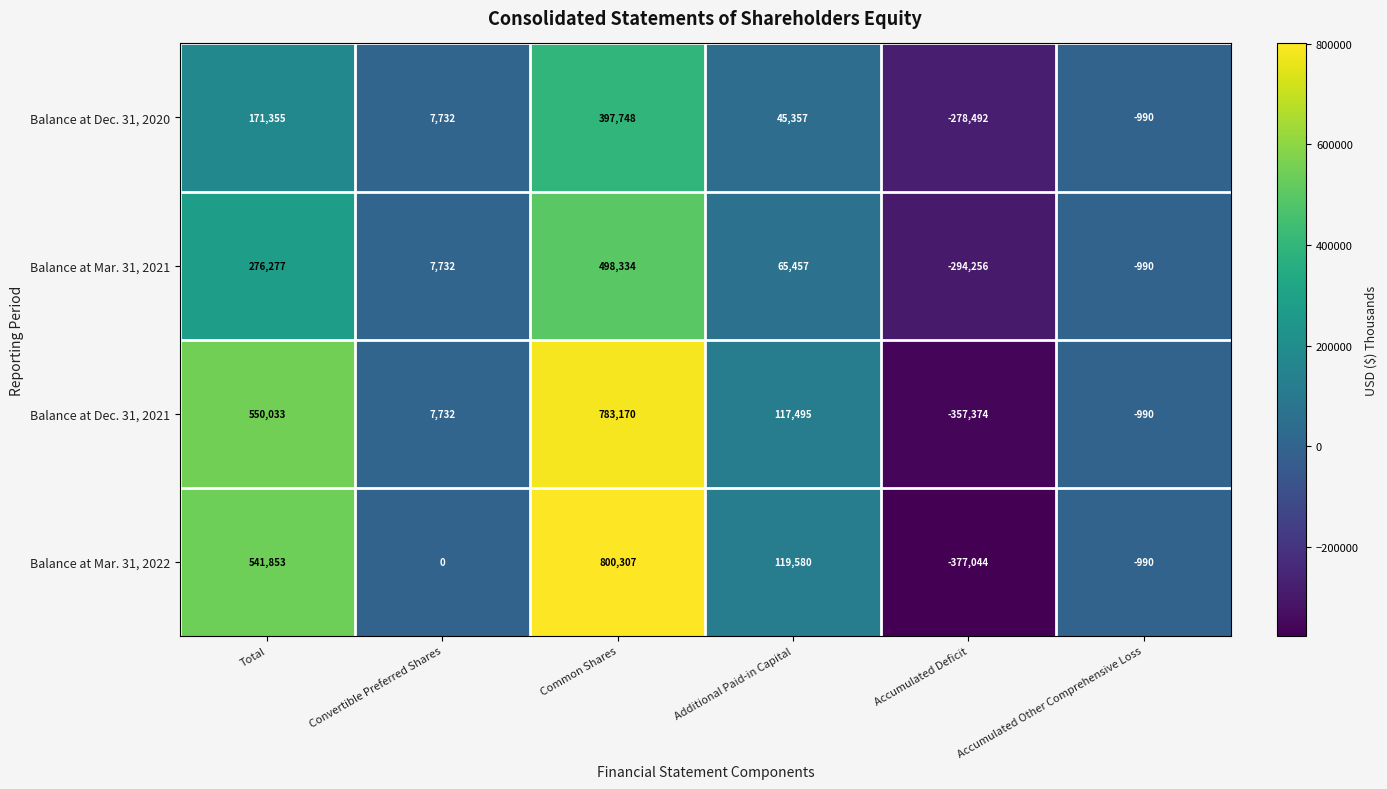

Which series changed the most between Common Shares and Accumulated Other Comprehensive Loss?

Balance at Mar. 31, 2022